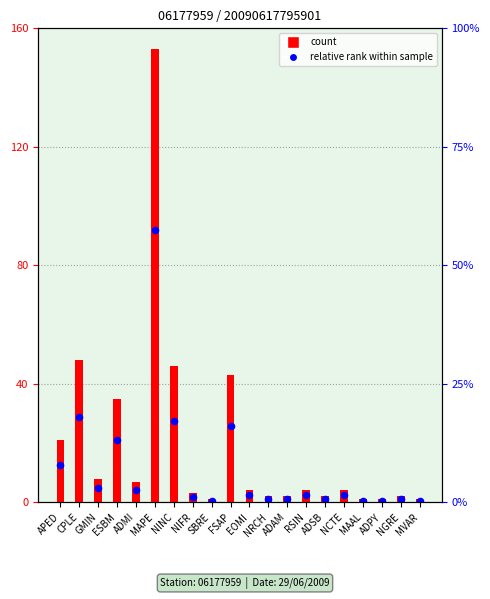

What are all the series names shown in the legend?

count, relative rank within sample